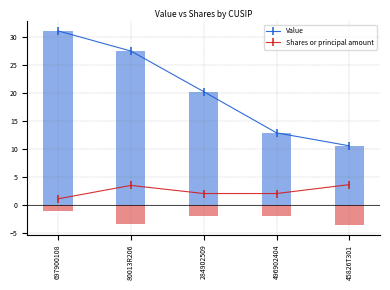

What is the spread (max minus min) of values at 697900108?

30.0